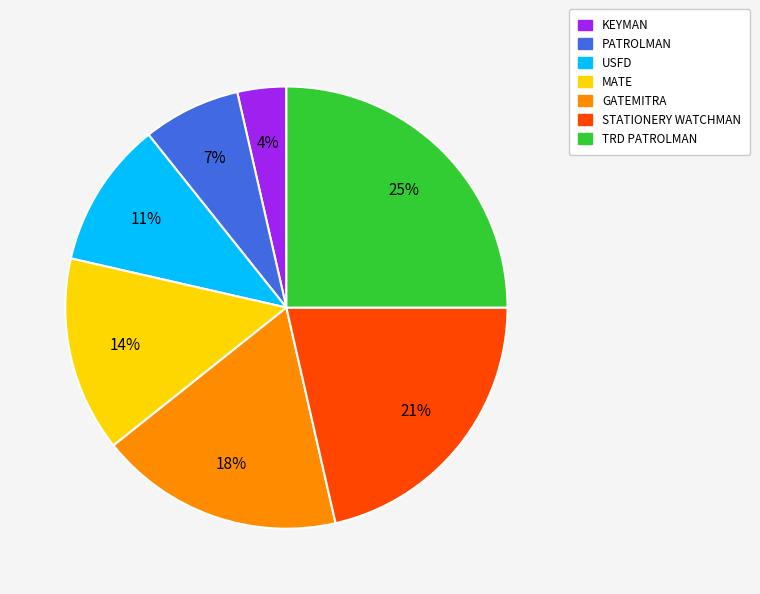

To the nearest percent, what is the difference between the MATE and STATIONERY WATCHMAN slice percentages?

7%